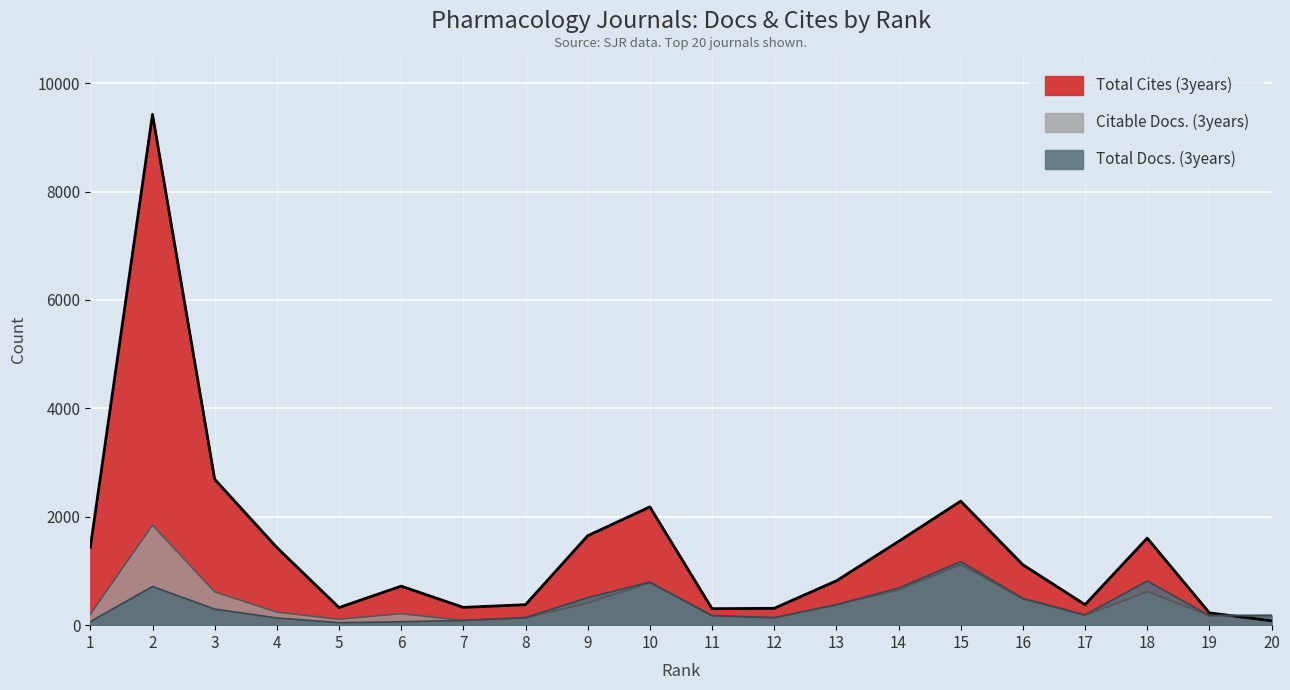

True or false: Citable Docs. (3years) has more than 1 points higher than both neighbors.

True